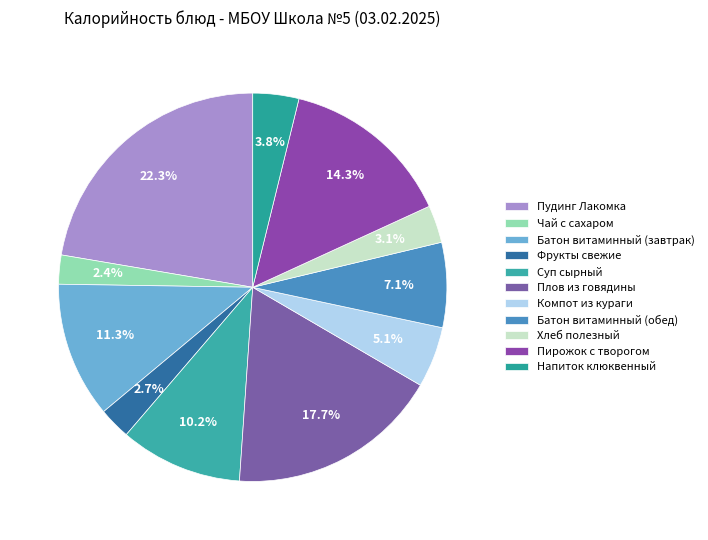

How many slices are in this pie chart?

11